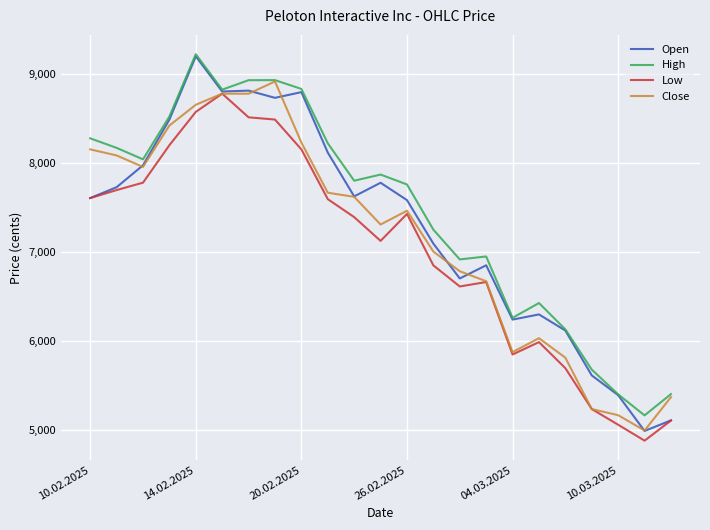

What is the lowest value of the Open series?

4993